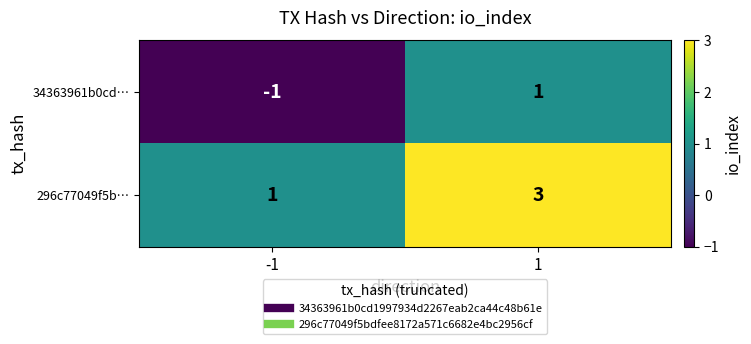

Reading left to right, transcribe all the data shown in this chart.

34363961b0cd…: -1	1
296c77049f5b…: 1	3